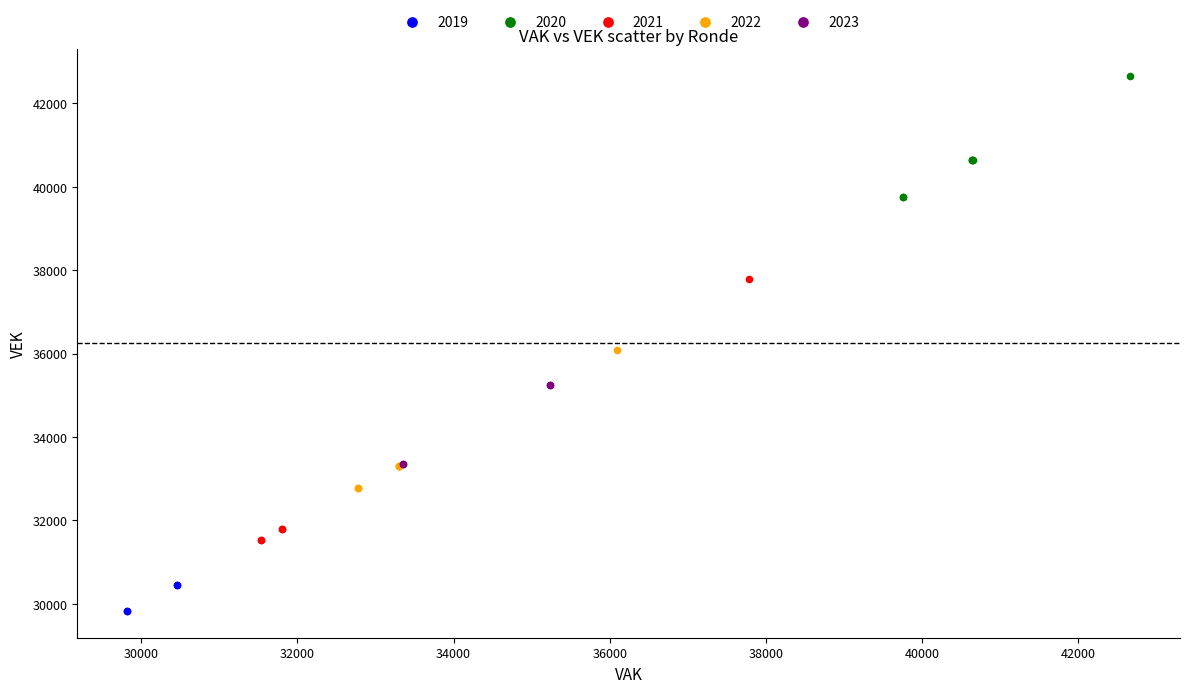

Which series contains the lowest Y value?

2019